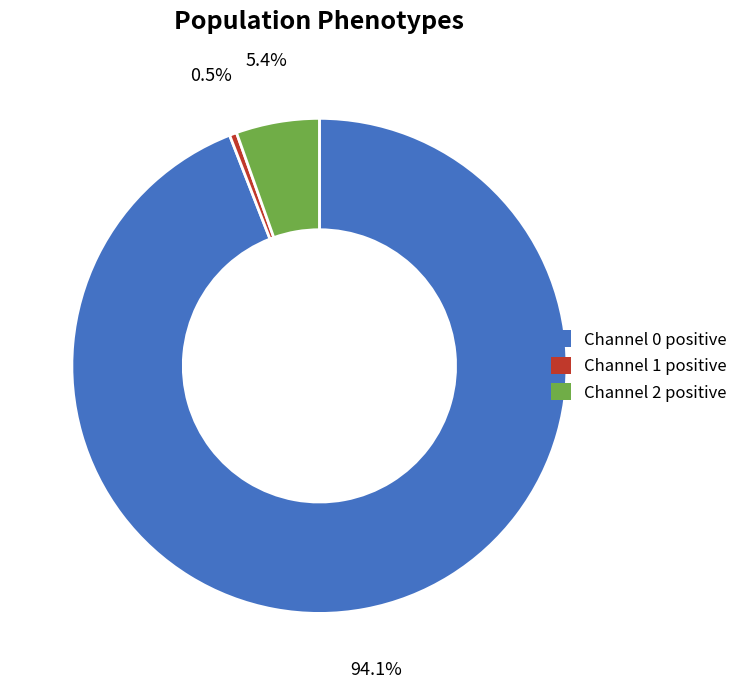

Which slice is the largest?

Channel 0 positive